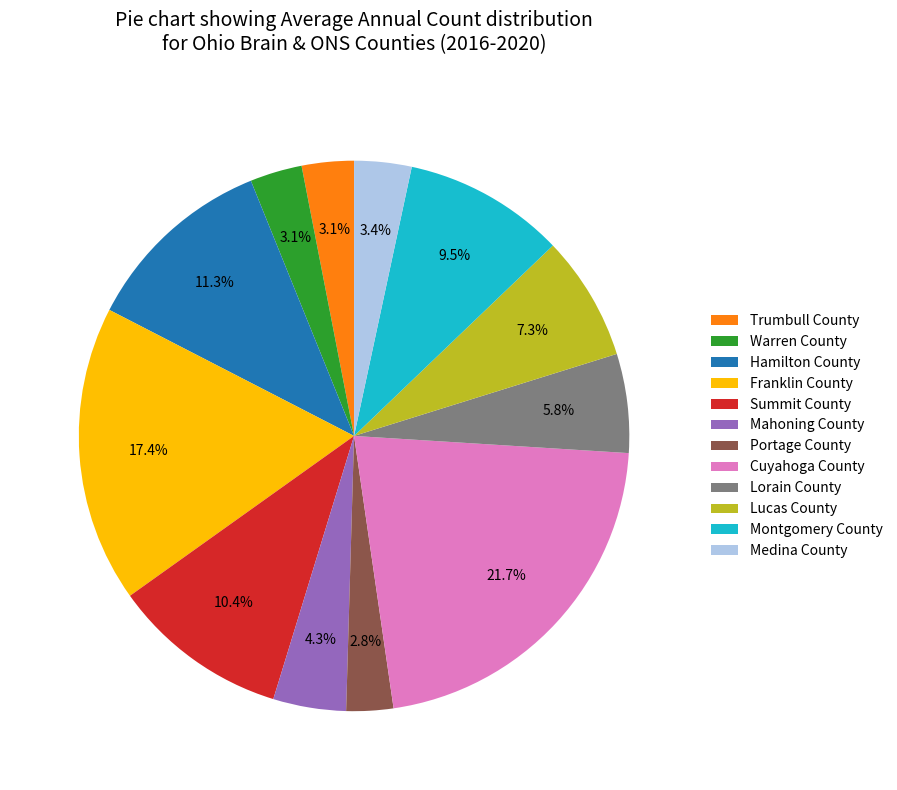

How many slices are in this pie chart?

12